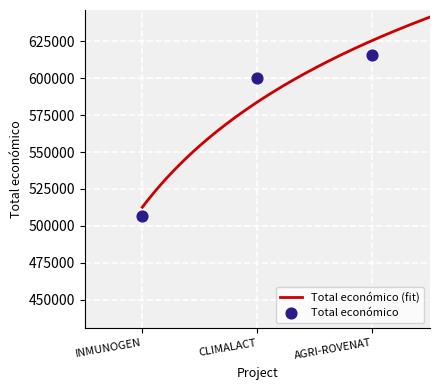

What is the ratio of the value at CLIMALACT to the value at AGRI-ROVENAT?

1.0